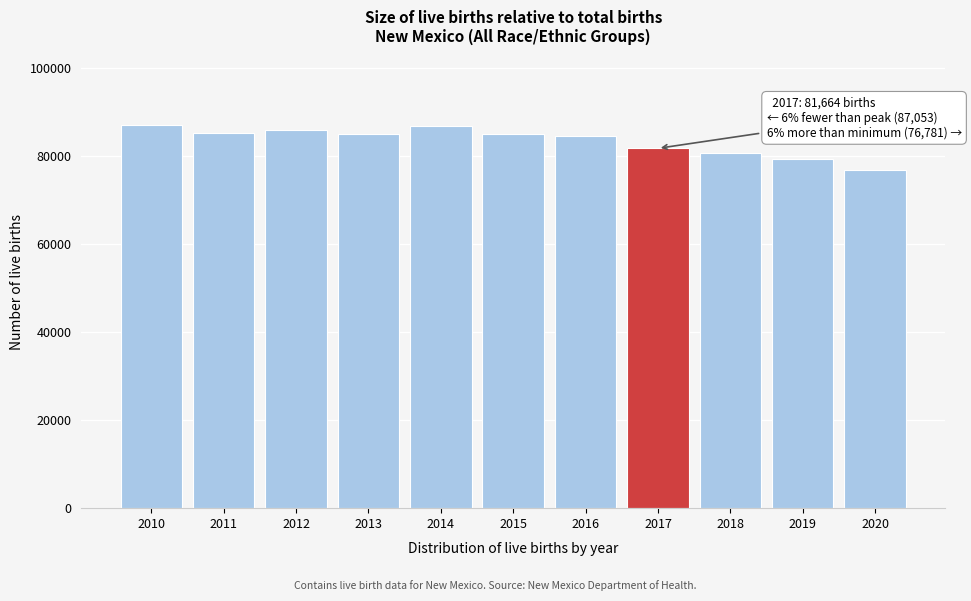

The value at 2019 is 41143. True or false?

False